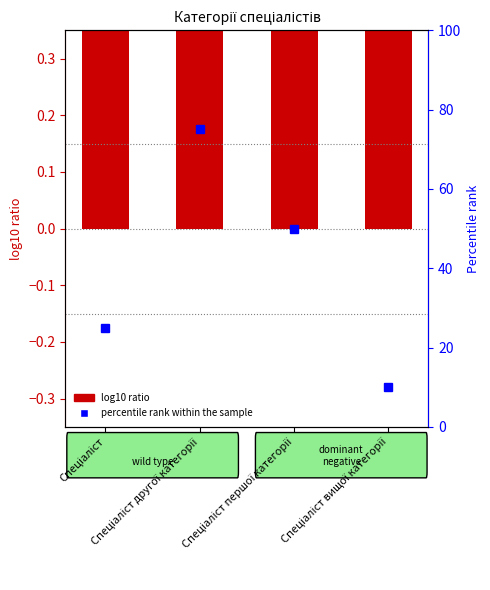

How many groups of bars are there?

4